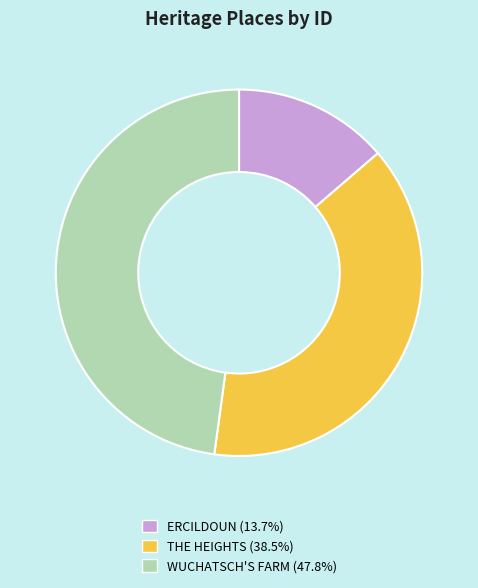

Do WUCHATSCH'S FARM (47.8%) and ERCILDOUN (13.7%) together represent more than half of the pie?

Yes